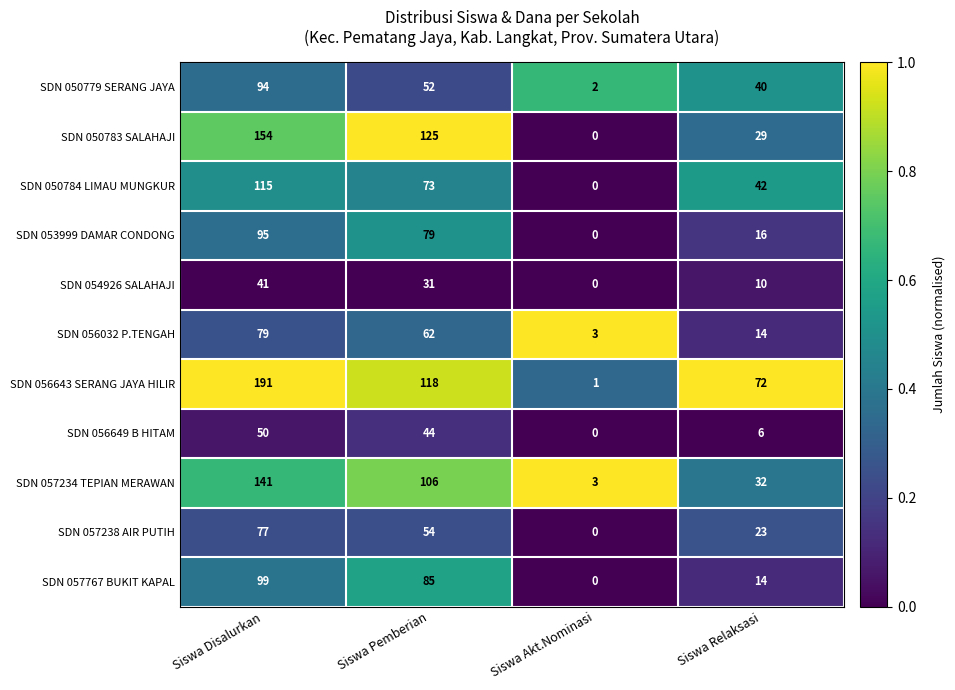

Rank the series at Siswa Pemberian from lowest to highest value.

SDN 054926 SALAHAJI, SDN 056649 B HITAM, SDN 050779 SERANG JAYA, SDN 057238 AIR PUTIH, SDN 056032 P.TENGAH, SDN 050784 LIMAU MUNGKUR, SDN 053999 DAMAR CONDONG, SDN 057767 BUKIT KAPAL, SDN 057234 TEPIAN MERAWAN, SDN 056643 SERANG JAYA HILIR, SDN 050783 SALAHAJI